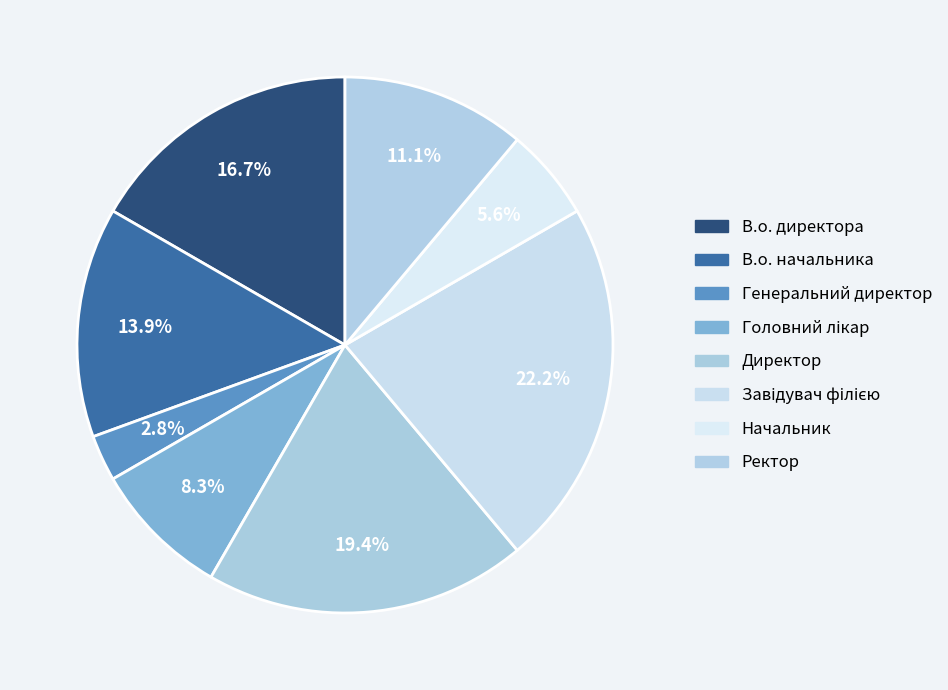

Combined, what portion of the pie is В.о. директора and Ректор?

27.8%